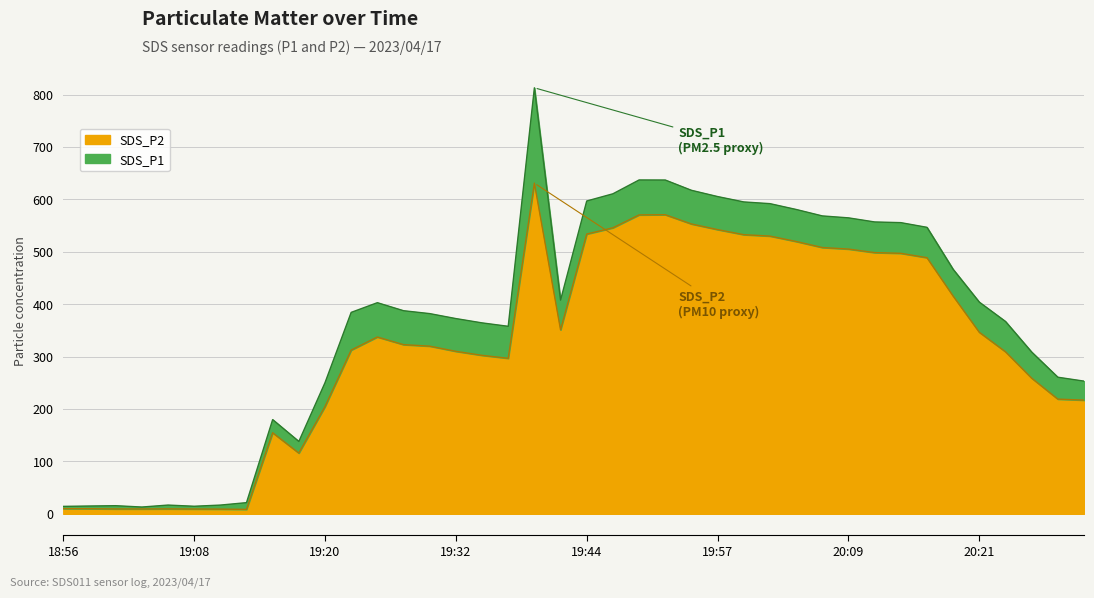

What is the difference between the highest and lowest values at 20:11?

58.5